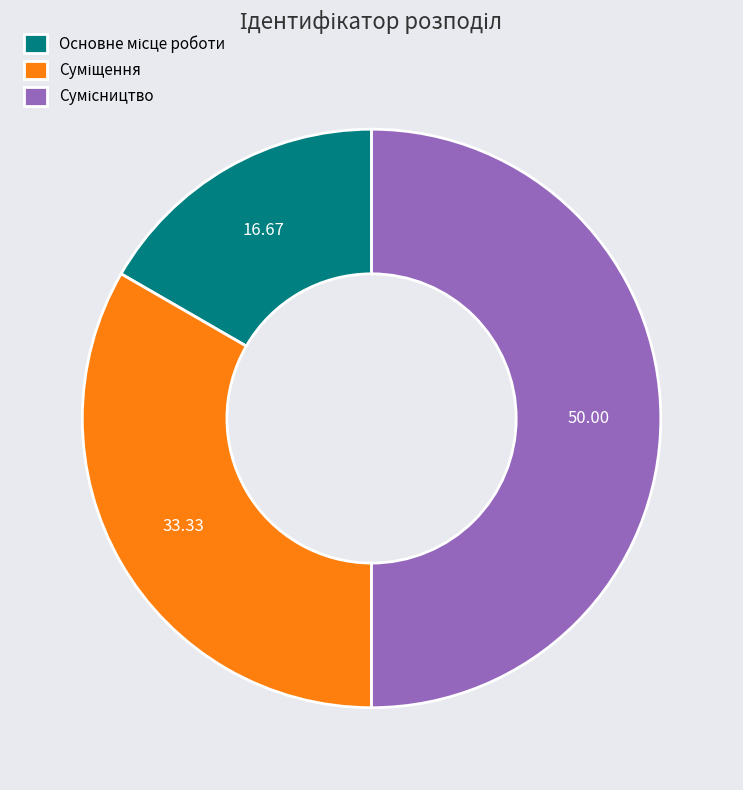

Which has a higher value, Суміщення or Сумісництво?

Сумісництво